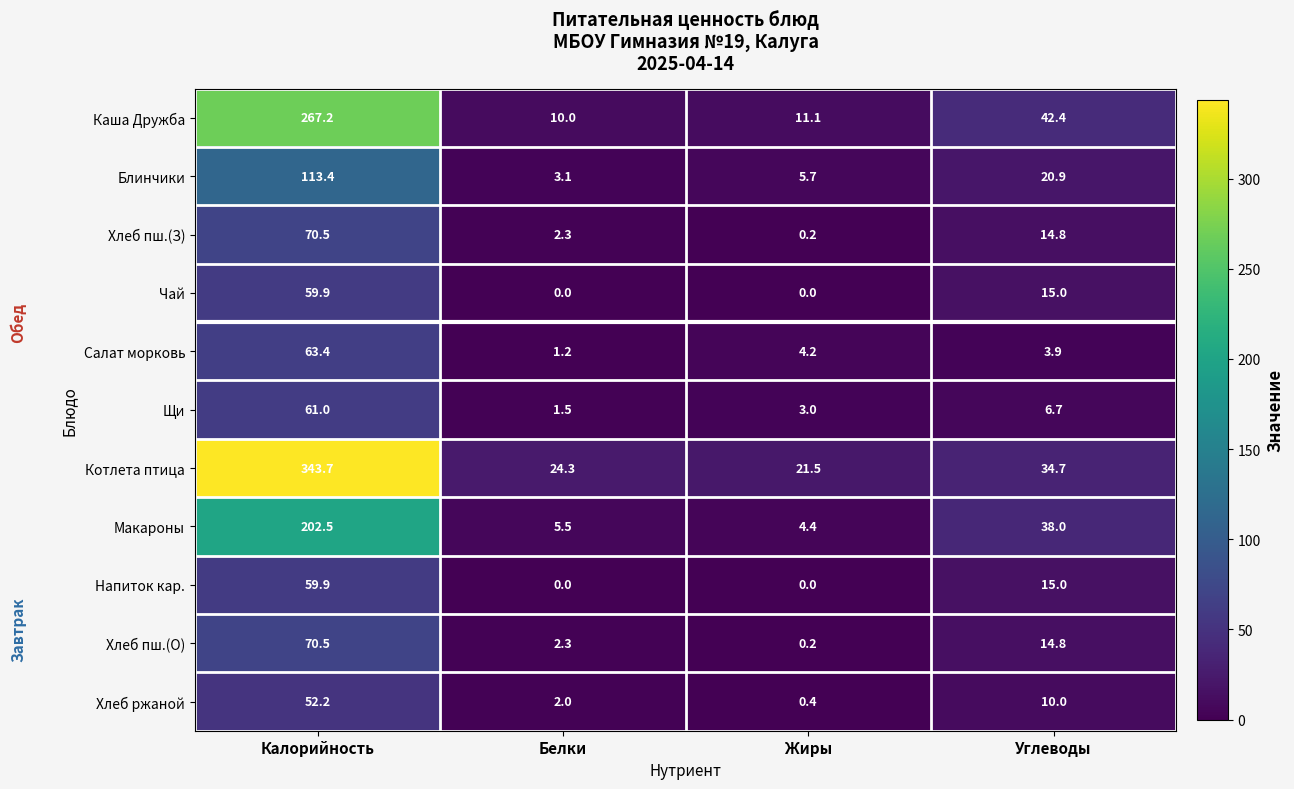

What is the spread (max minus min) of values at Белки?

24.3